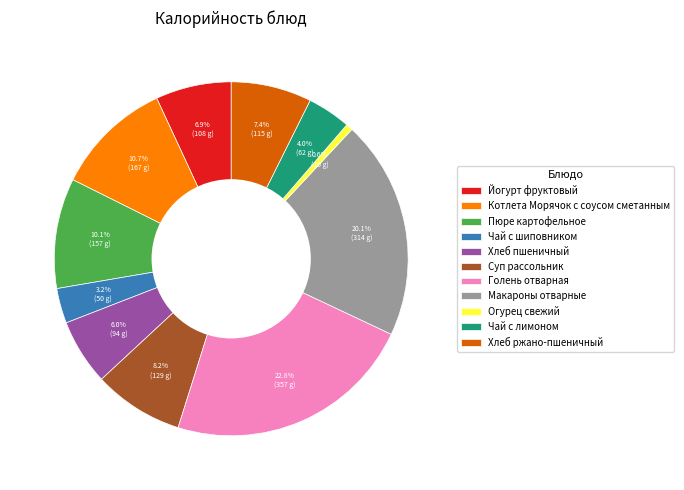

Which slice is the smallest?

Огурец свежий